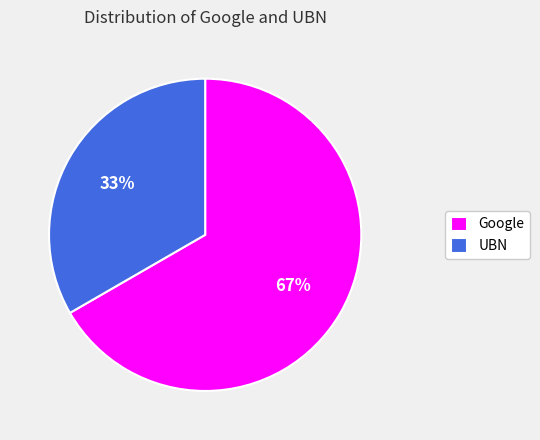

True or false: Google accounts for 67% of the total.

True